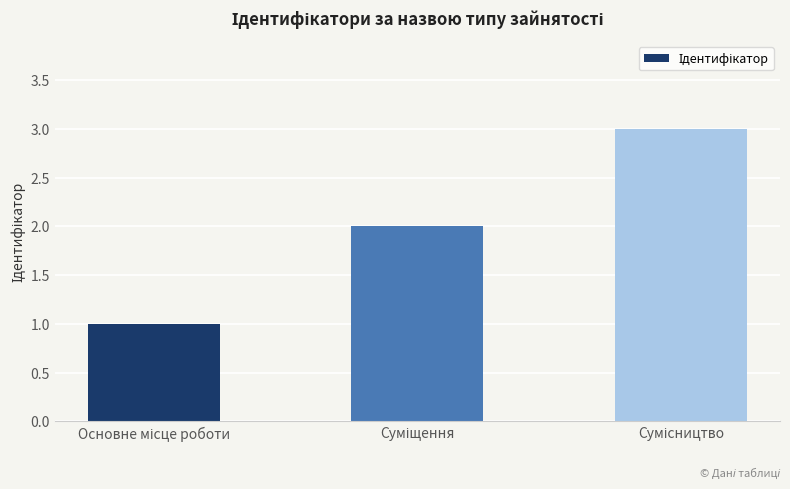

What is the greatest value displayed?

3